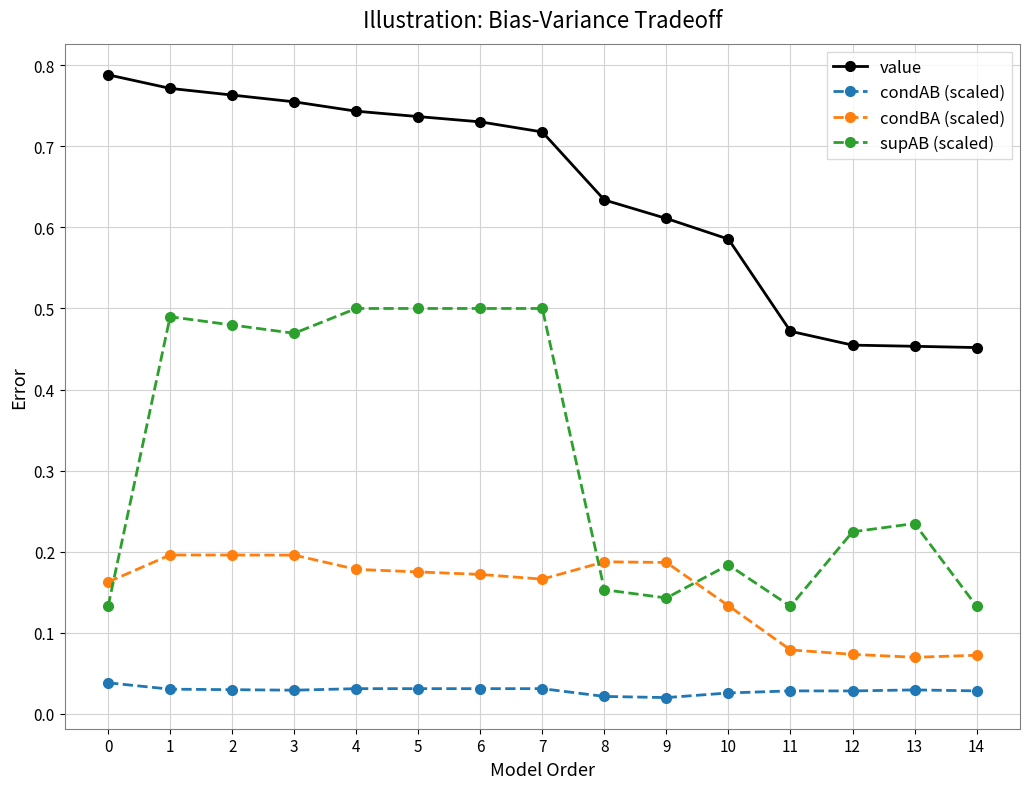

How many series are shown in this chart?

4